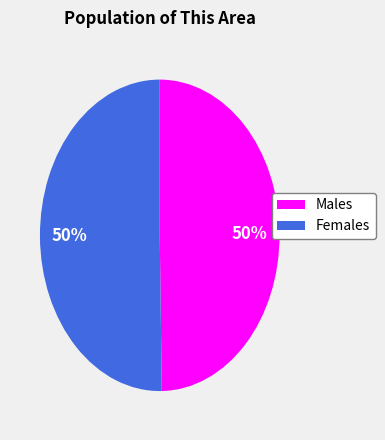

To the nearest percent, what is the average slice percentage?

50%